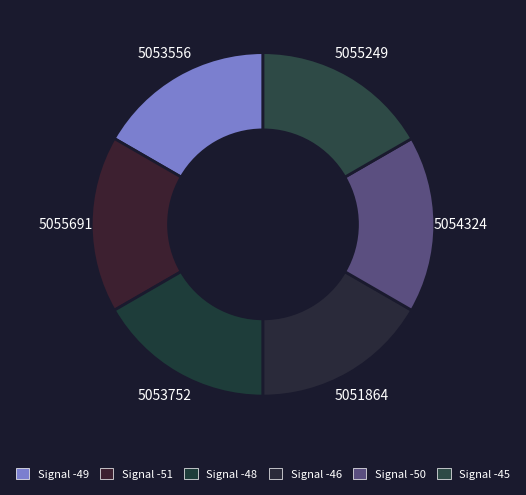

Rank the categories by value from lowest to highest.

Signal -46, Signal -49, Signal -48, Signal -50, Signal -45, Signal -51